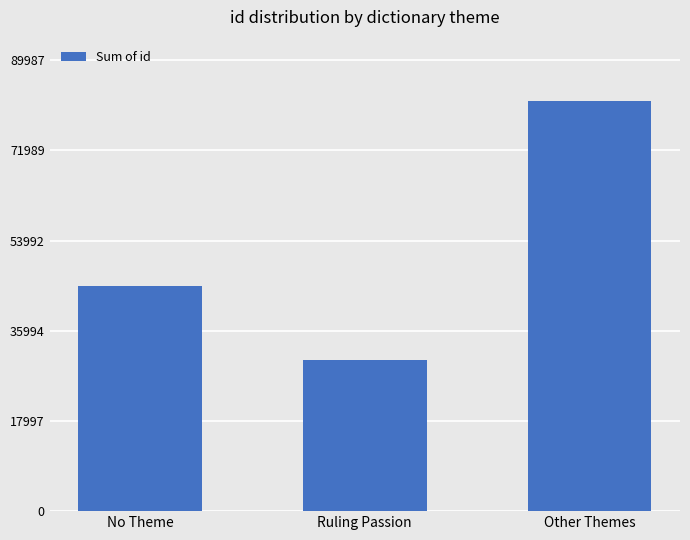

What is the average value?

52287